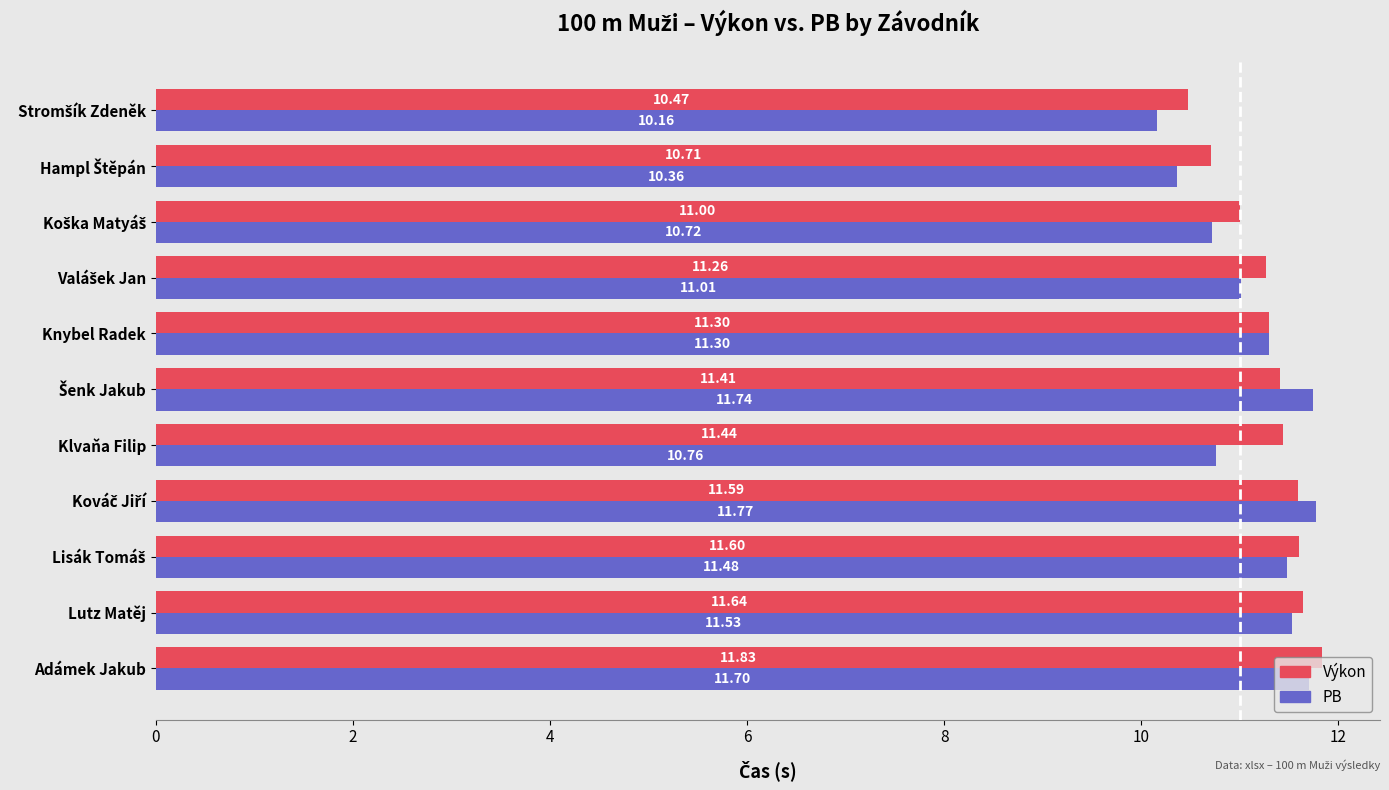

Which label corresponds to the largest value in the chart?

Adámek Jakub